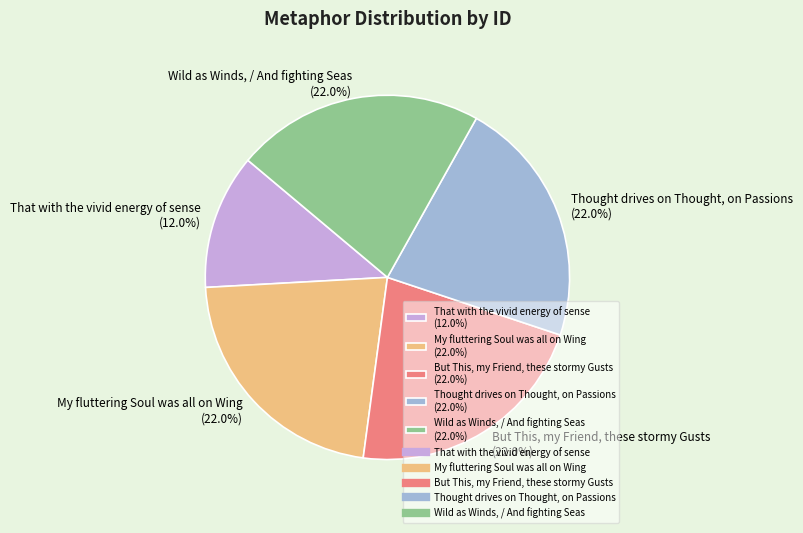

What is the total percentage of My fluttering Soul was all on Wing and That with the vivid energy of sense?

34.0%